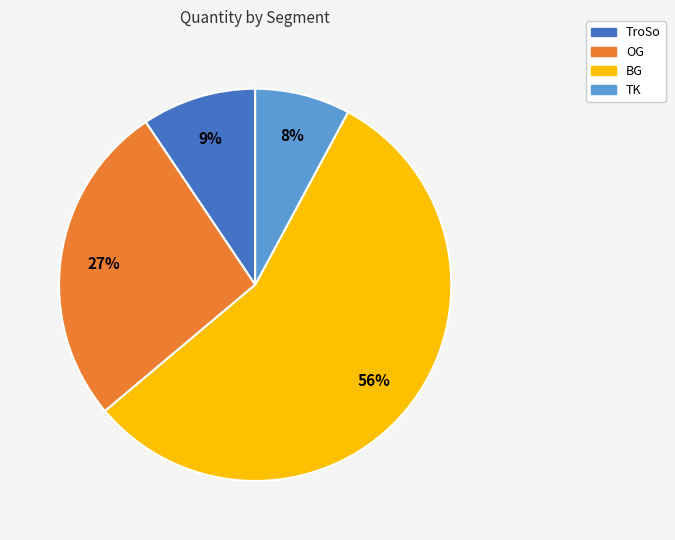

Do BG and TK together represent more than half of the pie?

Yes